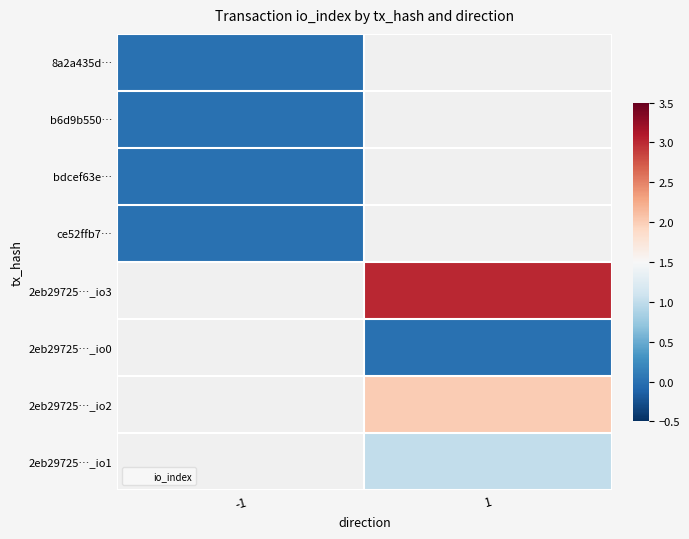

Which category has the highest value across all series?

1